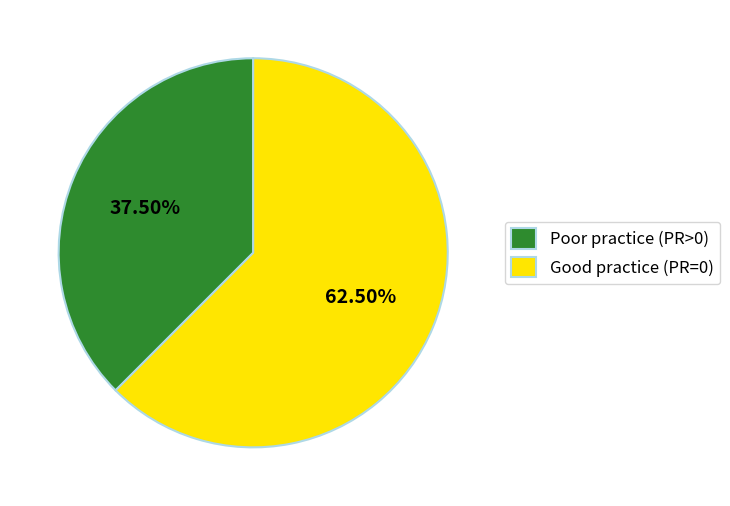

What is the smallest slice in the pie chart?

Poor practice (PR>0)